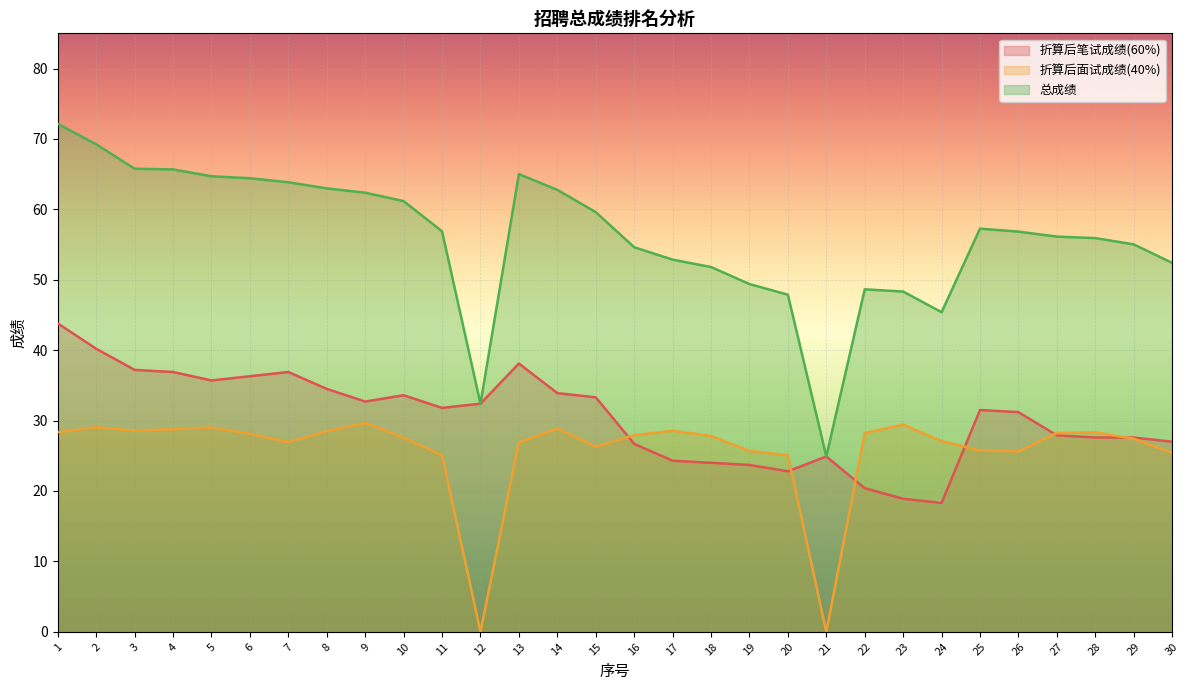

Does the chart display data point markers on the line(s)?

No